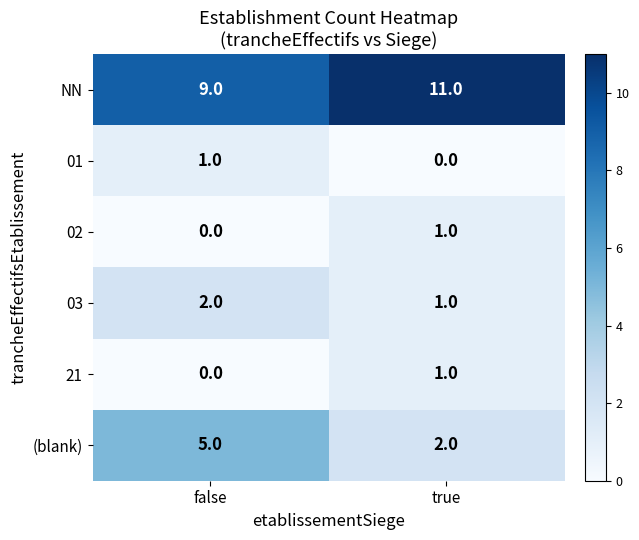

What is the total value across all series at true?

16